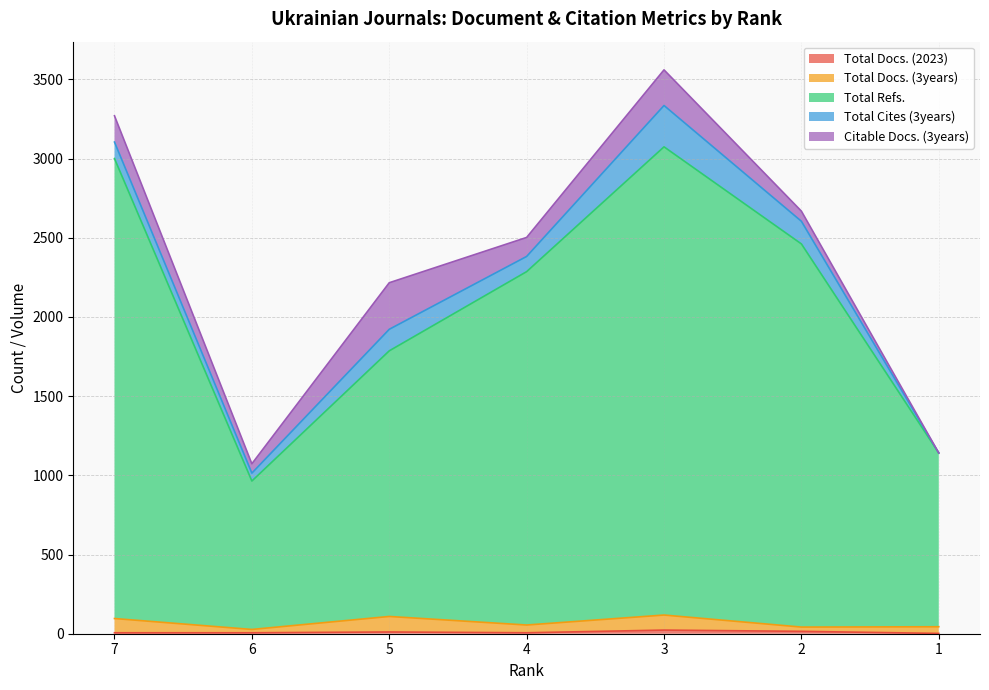

List the labels in order of Total Docs. (3years) value, largest first.

3, 5, 7, 4, 1, 2, 6